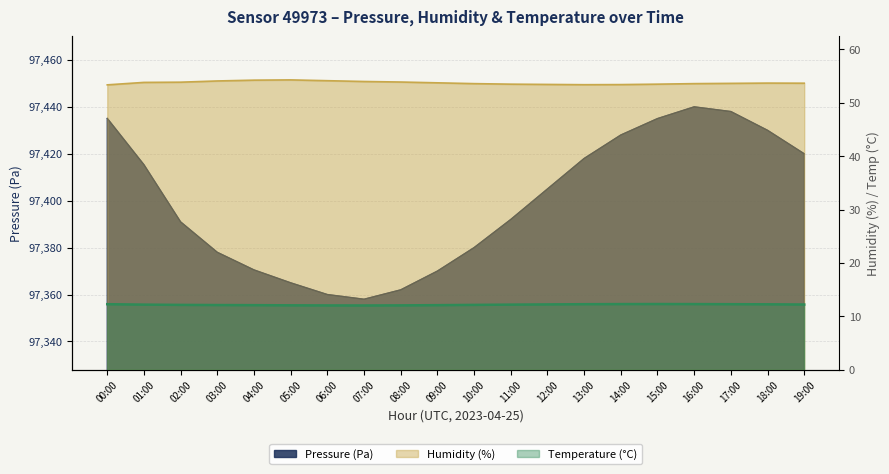

How many data points does each series have?

20